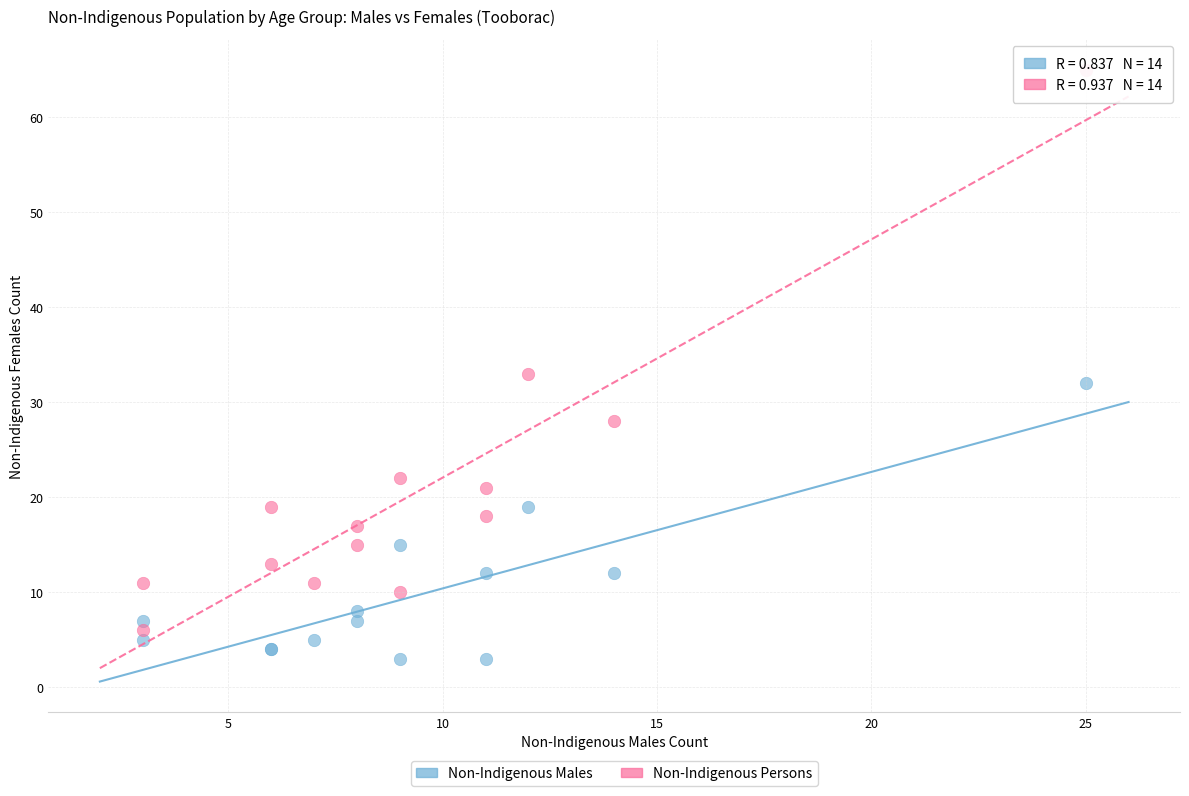

Which series has the widest spread of Y values?

Non-Indigenous Persons